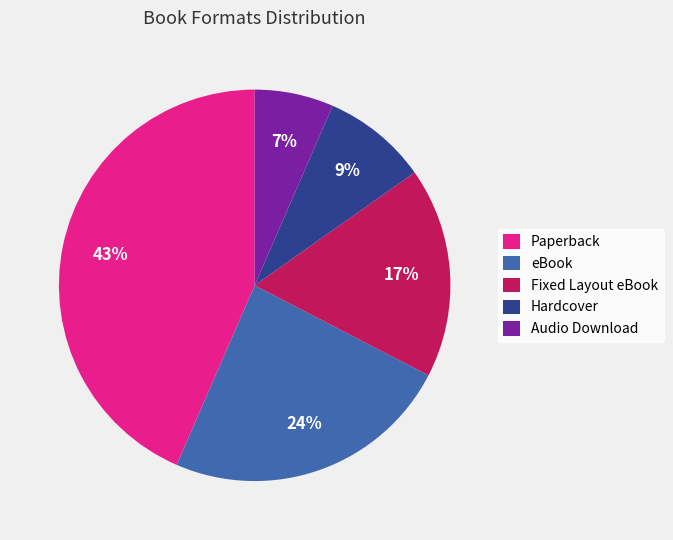

True or false: Paperback accounts for 31% of the total.

False